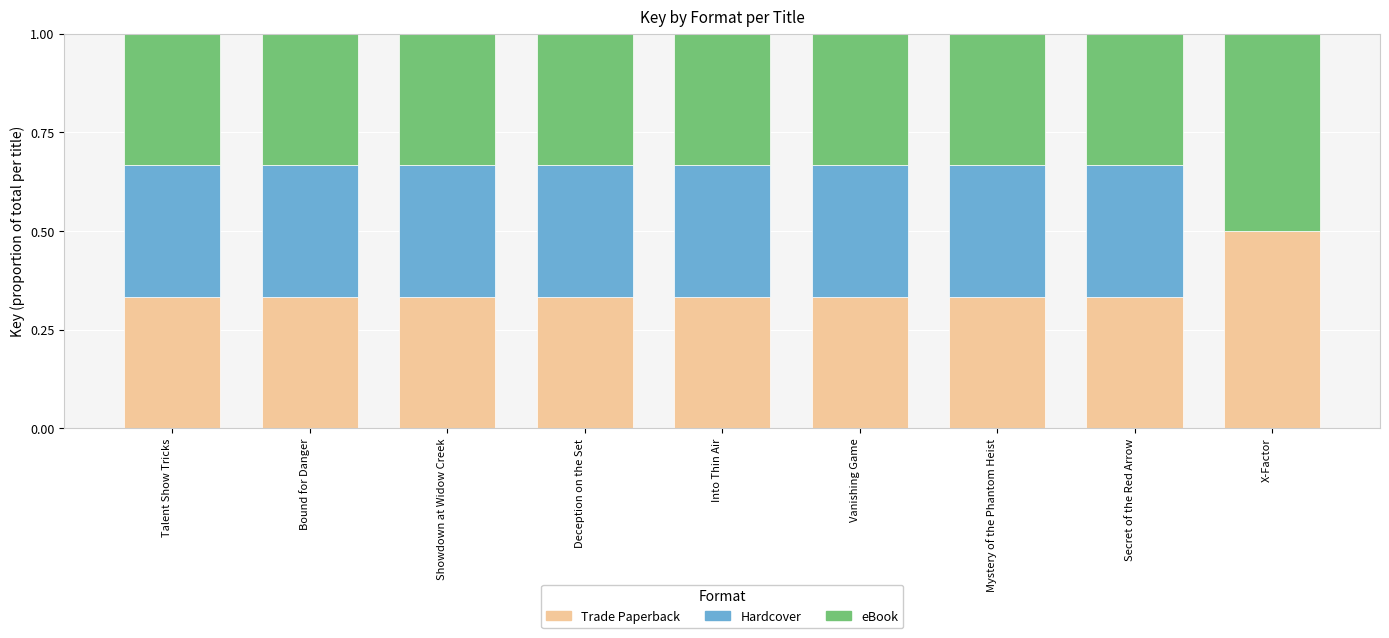

What is the total value across all series at Vanishing Game?

1.0